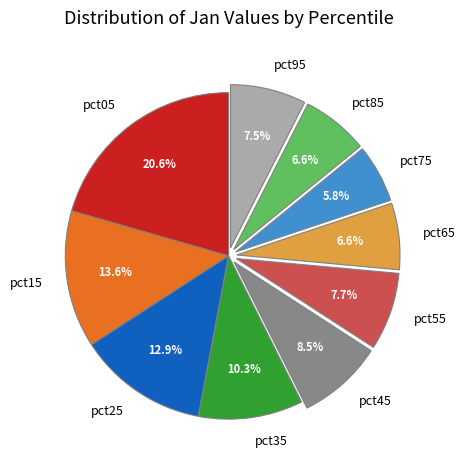

Between pct55 and pct35, which is larger?

pct35